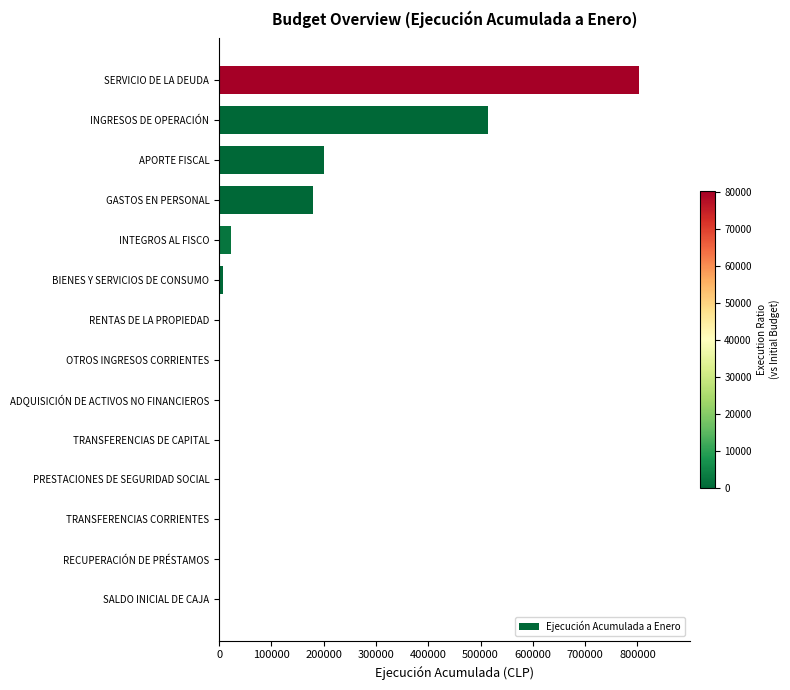

Where is the data nearest to the value 401756?

INGRESOS DE OPERACIÓN